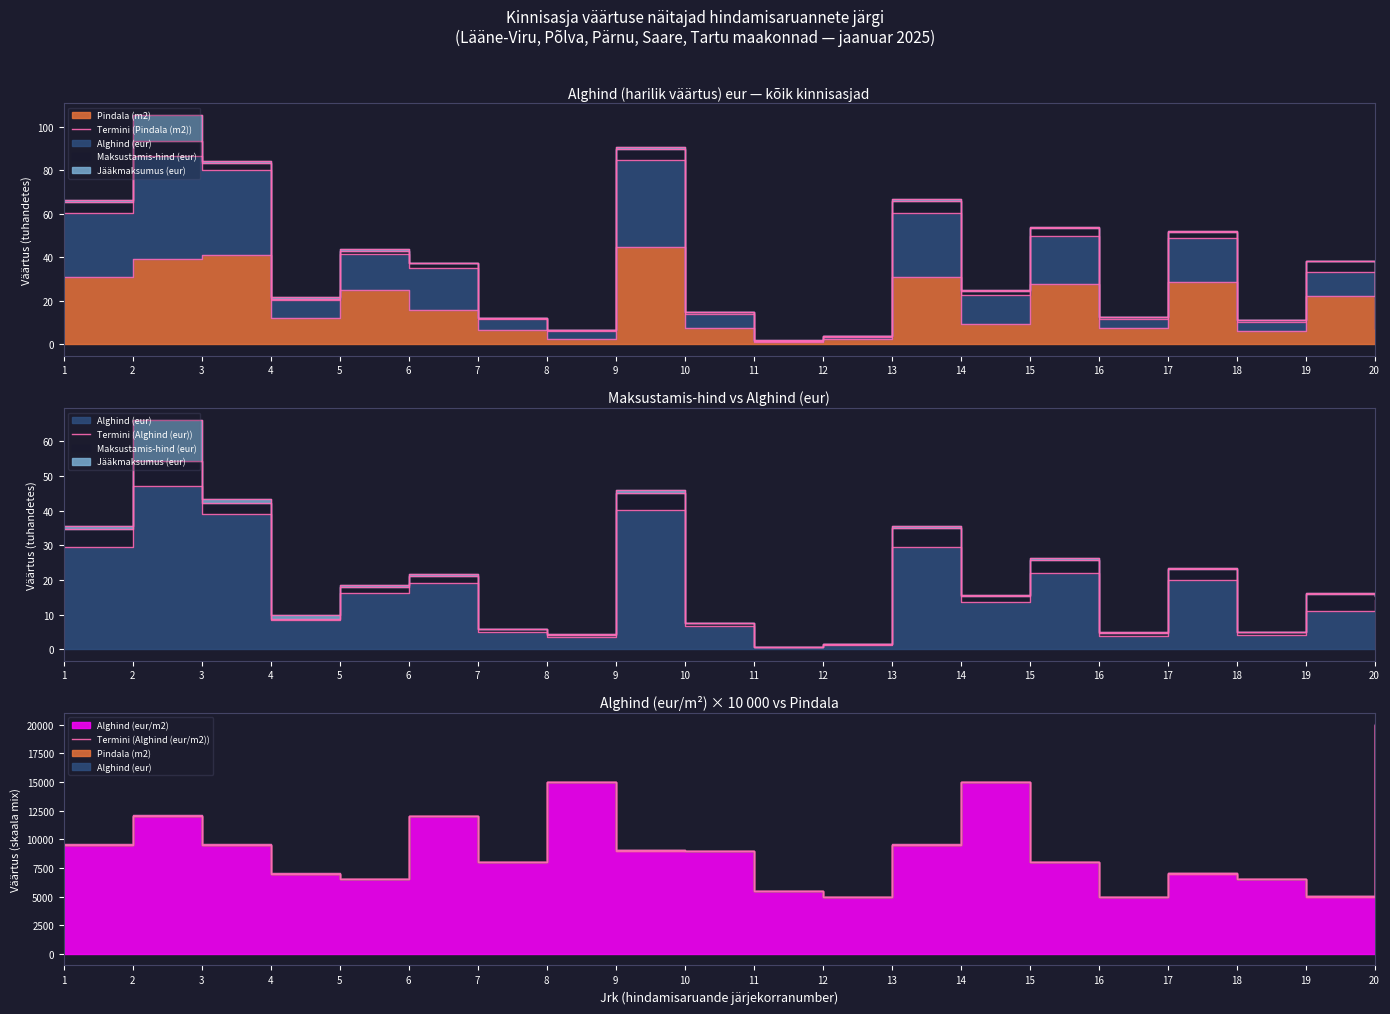

Reading right to left, list all the values displayed in this chart.

Termini (Pindala (m2)): 20=7.0	19=22.3	18=6.2	17=28.7	16=7.6	15=27.6	14=9.1	13=31.1	12=2.3	11=1.0	10=7.3	9=44.6	8=2.4	7=6.4	6=16.0	5=25.1	4=11.9	3=41.1	2=39.3	1=30.9
Termini (Alghind (eur)): 20=14.1	19=11.2	18=4.0	17=20.1	16=3.8	15=22.1	14=13.7	13=29.5	12=1.2	11=0.6	10=6.6	9=40.1	8=3.6	7=5.1	6=19.2	5=16.3	4=8.3	3=39.0	2=47.2	1=29.4
Termini (Alghind (eur/m2)): 20=20000.0	19=5000.0	18=6500.0	17=7000.0	16=5000.0	15=8000.0	14=15000.0	13=9500.0	12=5000.0	11=5500.0	10=9000.0	9=9000.0	8=15000.0	7=8000.0	6=12000.0	5=6500.0	4=7000.0	3=9500.0	2=12000.0	1=9500.0